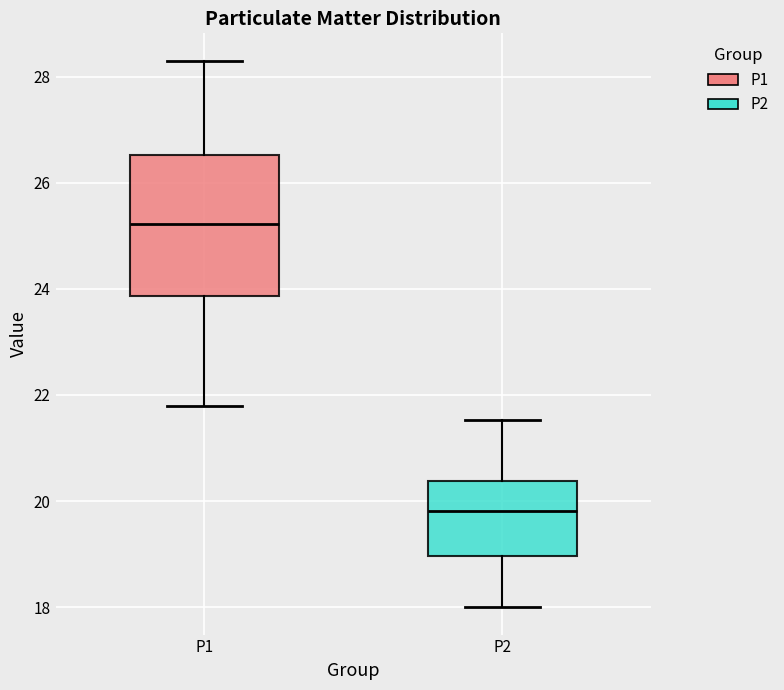

Reading left to right, transcribe this box plot: for each box, give where its median line is, the range the box spans, and where its two whiskers end, as read against the y-axis. The values are not printed on the chart, so give them approximately, as read against the axis.

P1: median 25.2, box 23.8 to 26.6, whiskers 21.8 to 28.4
P2: median 19.8, box 19.0 to 20.4, whiskers 18.0 to 21.6